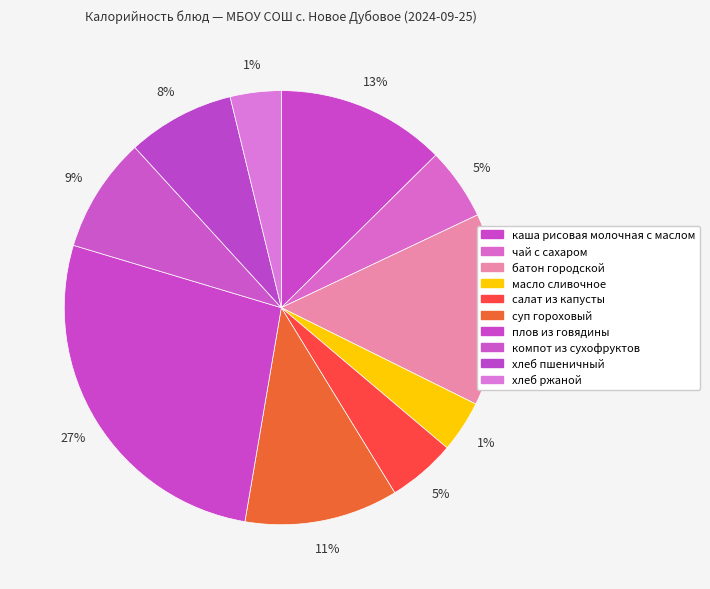

To the nearest percent, what is the difference between the масло сливочное and хлеб пшеничный slice percentages?

4%